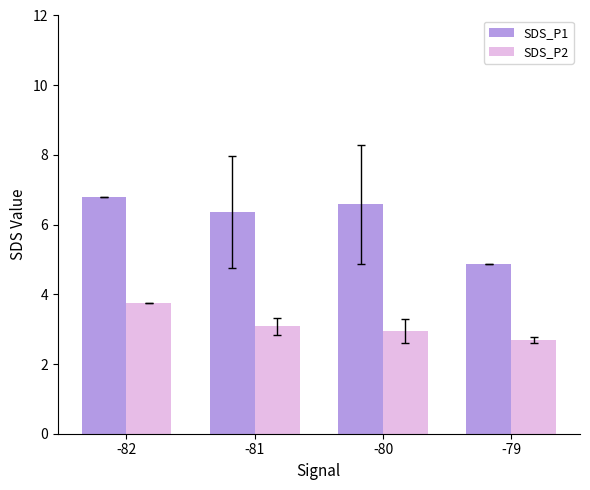

What is the value of the SDS_P1 bar at the 4th from the left?

4.9